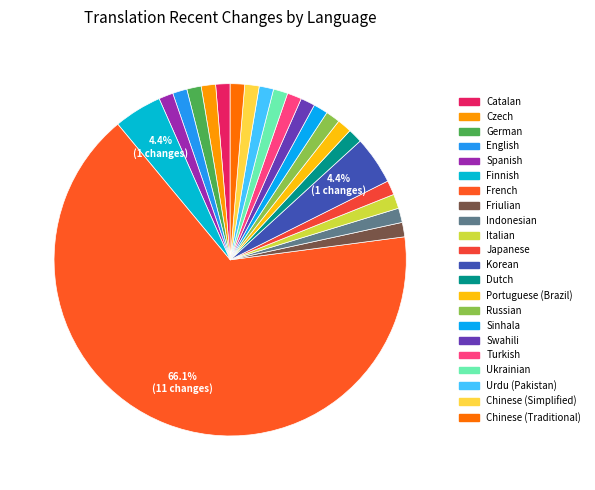

Which category has the biggest portion of the pie?

French